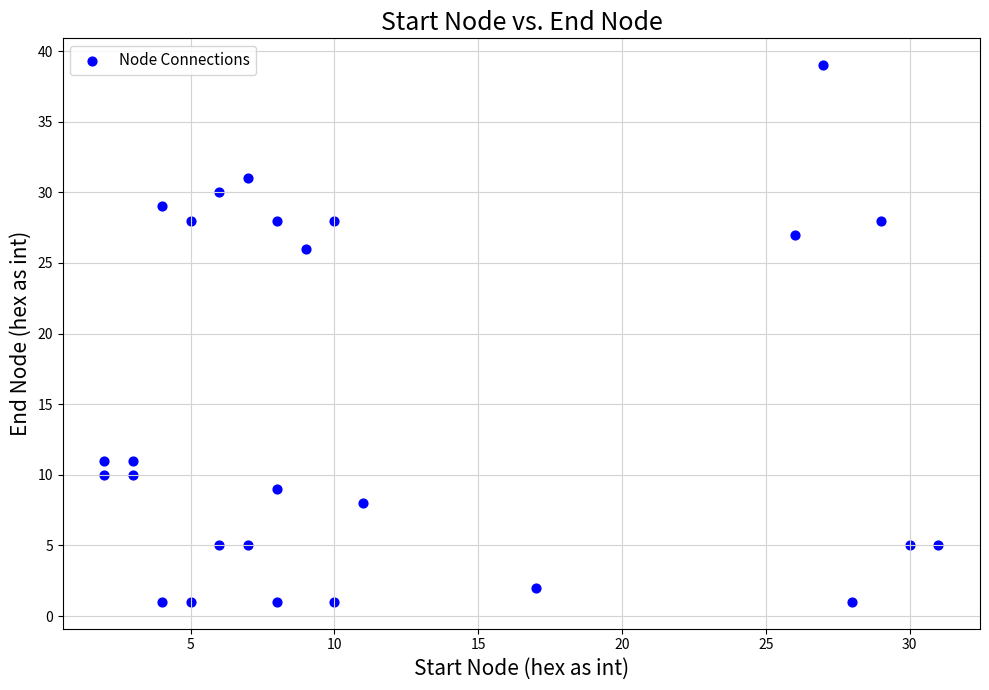

What Y value in the scatter plot is closest to 20?

26